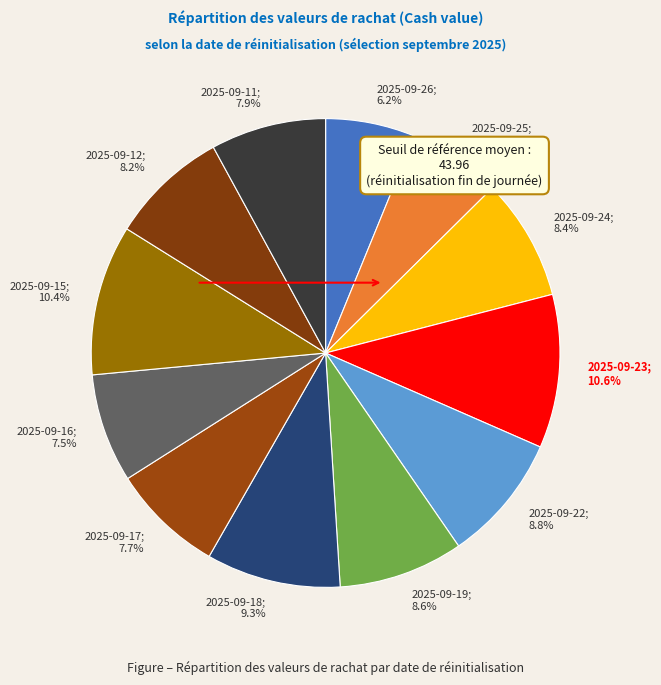

To the nearest percent, what is the difference between the largest and smallest slice percentages?

4%